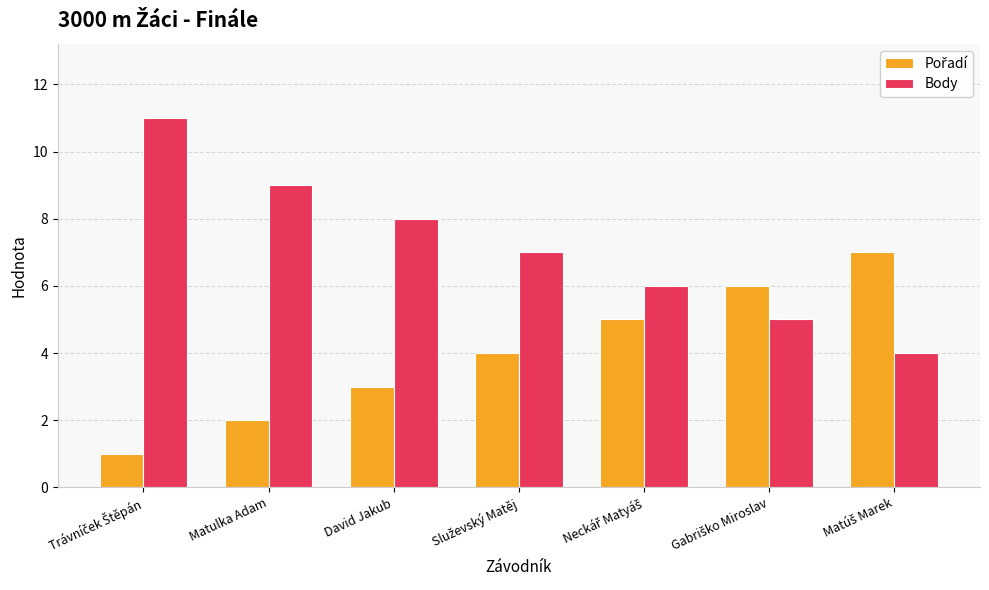

What is the difference between the maximum and minimum values in the Body series?

7